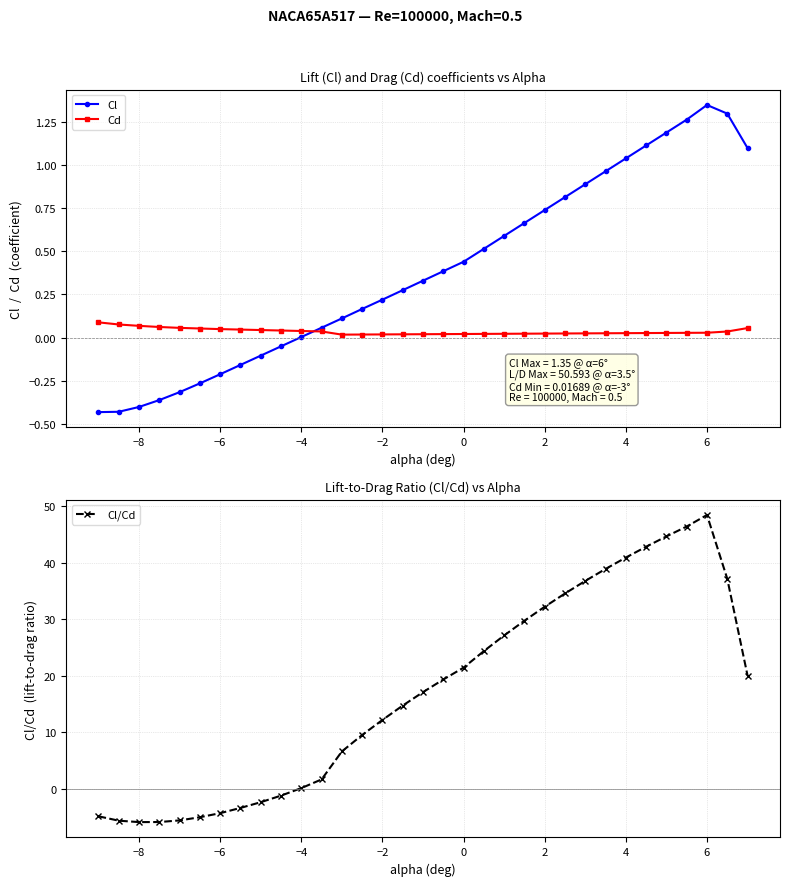

How many intersections are there between Cl and Cd?

1